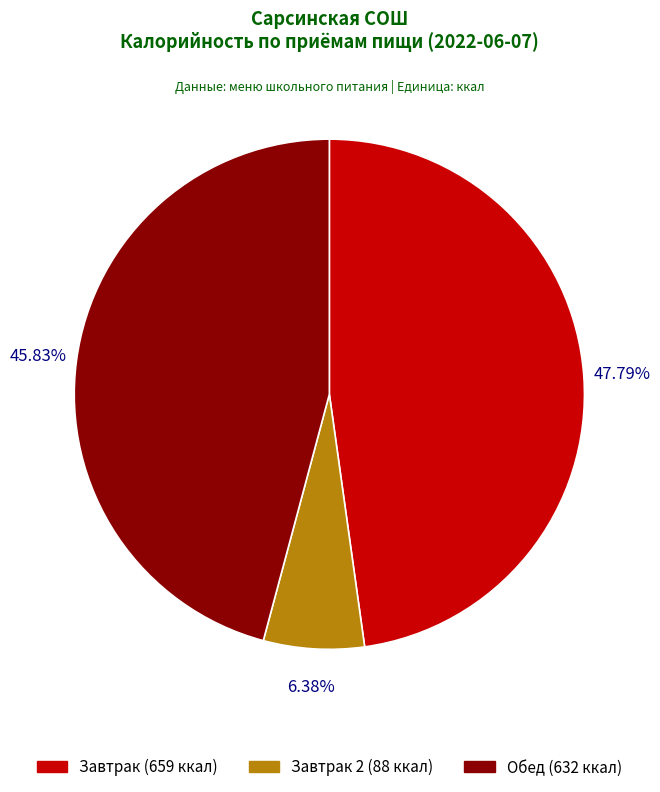

How many slices are in this pie chart?

3